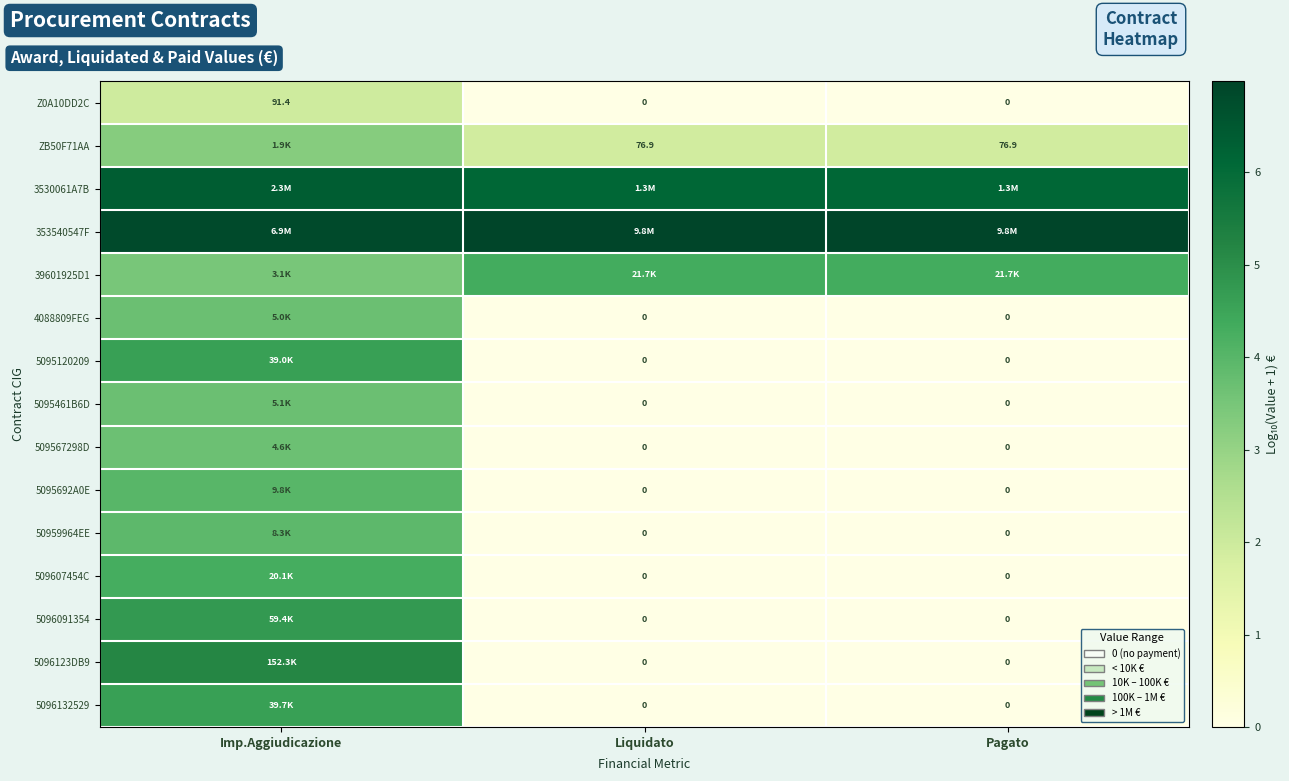

At which label does Z0A10DD2C reach its peak?

Imp.Aggiudicazione